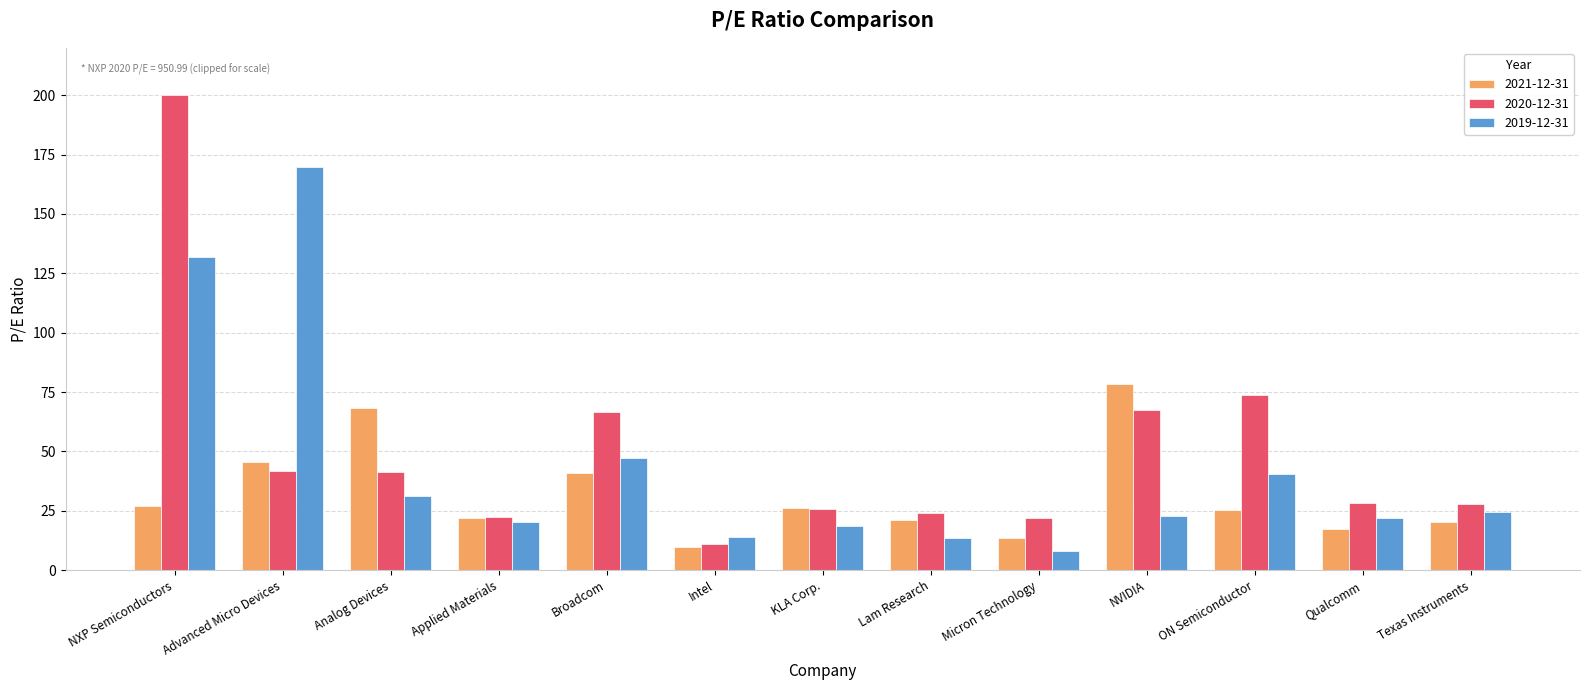

Which series has the largest range (max minus min)?

2020-12-31